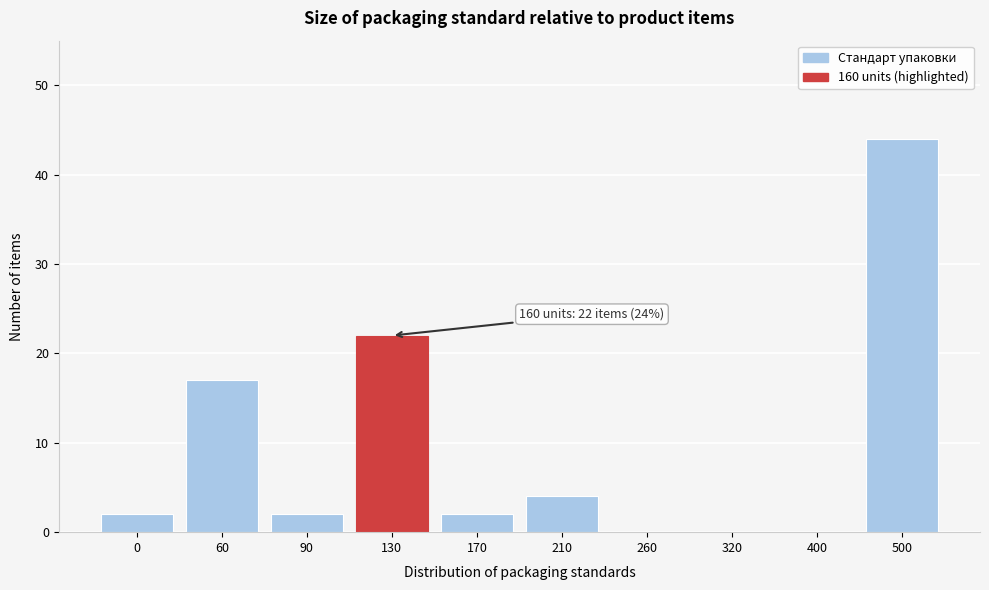

Reading left to right, transcribe all the data shown in this chart.

0=2	60=17	90=2	130=22	170=2	210=4	260=0	320=0	400=0	500=44